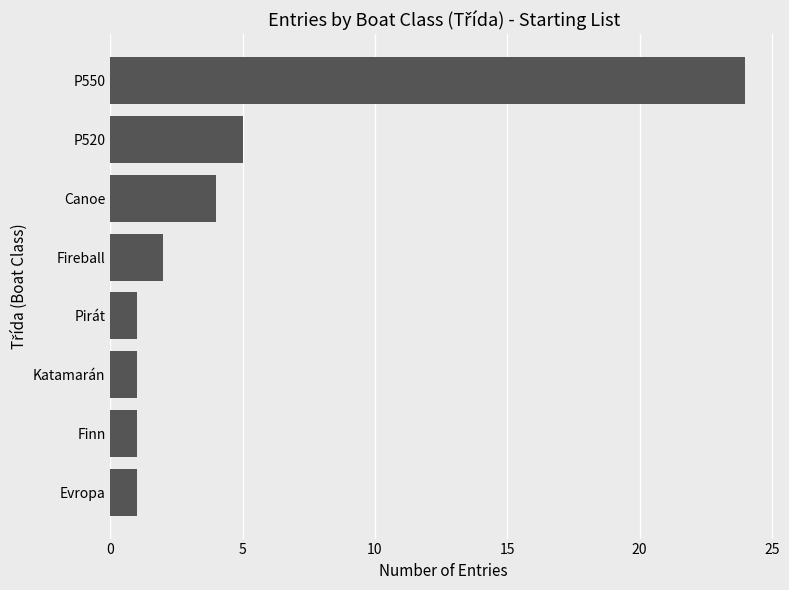

Between P550 and Fireball, which is larger?

P550